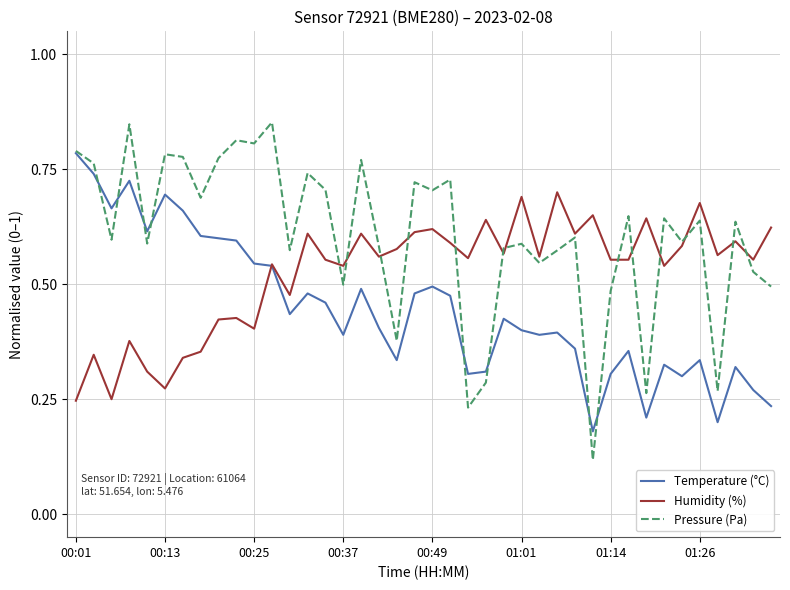

List the series in order of their overall mean, highest first.

Pressure (Pa), Humidity (%), Temperature (°C)